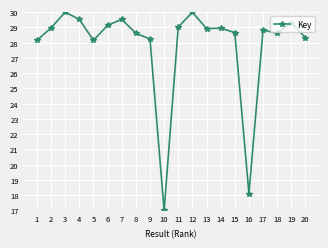

Approximately how many times larger is the value at 11 compared to 18?

1.0